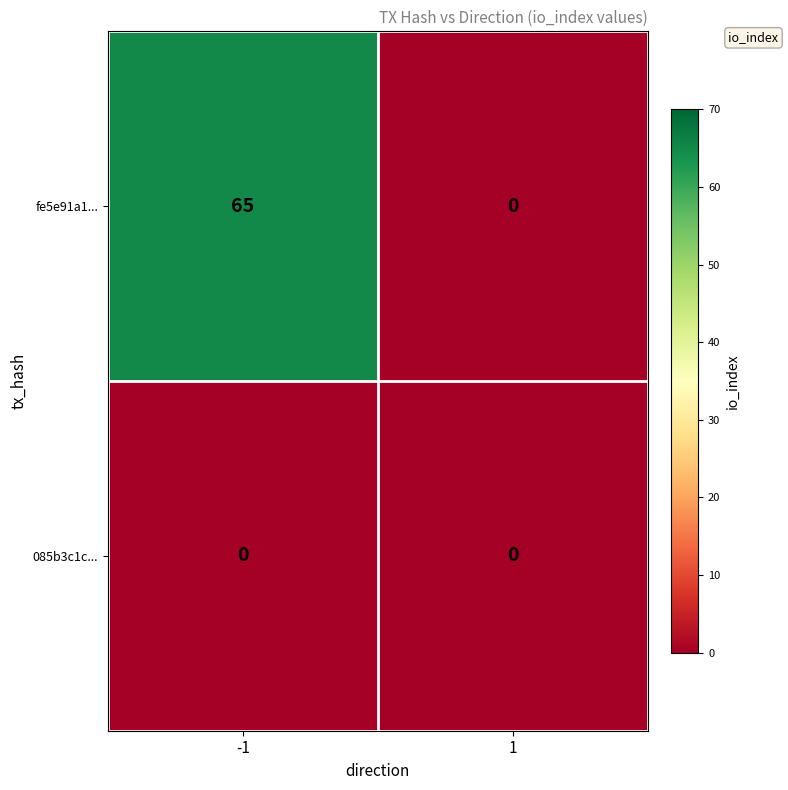

True or false: fe5e91a1... has a value of 106 at -1.

False